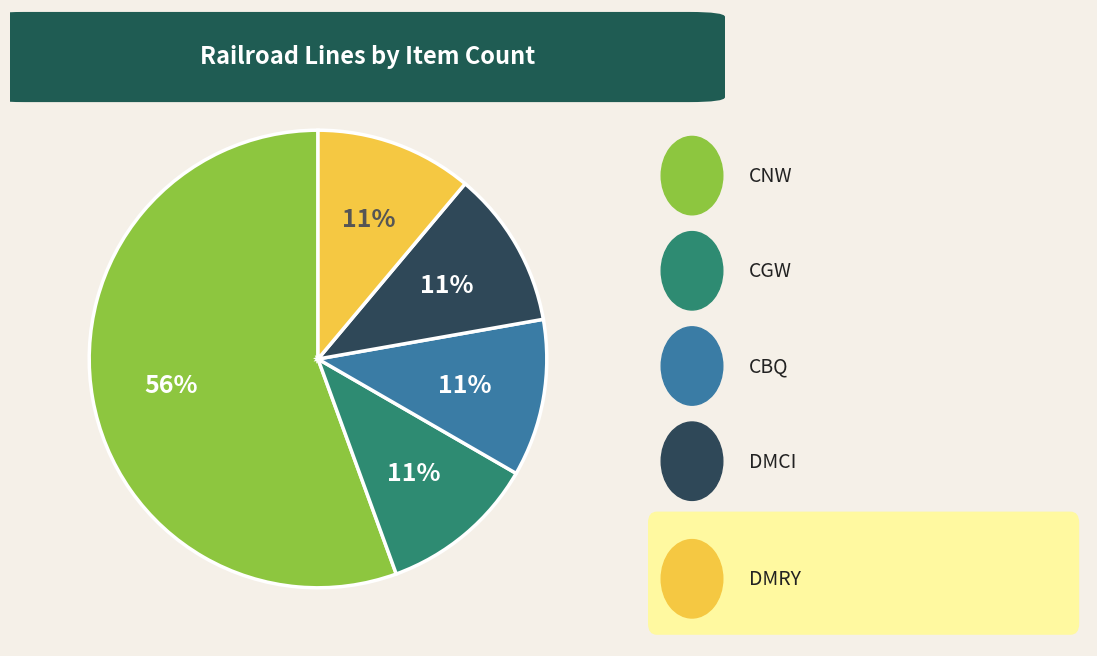

How many segments does this pie chart have?

5